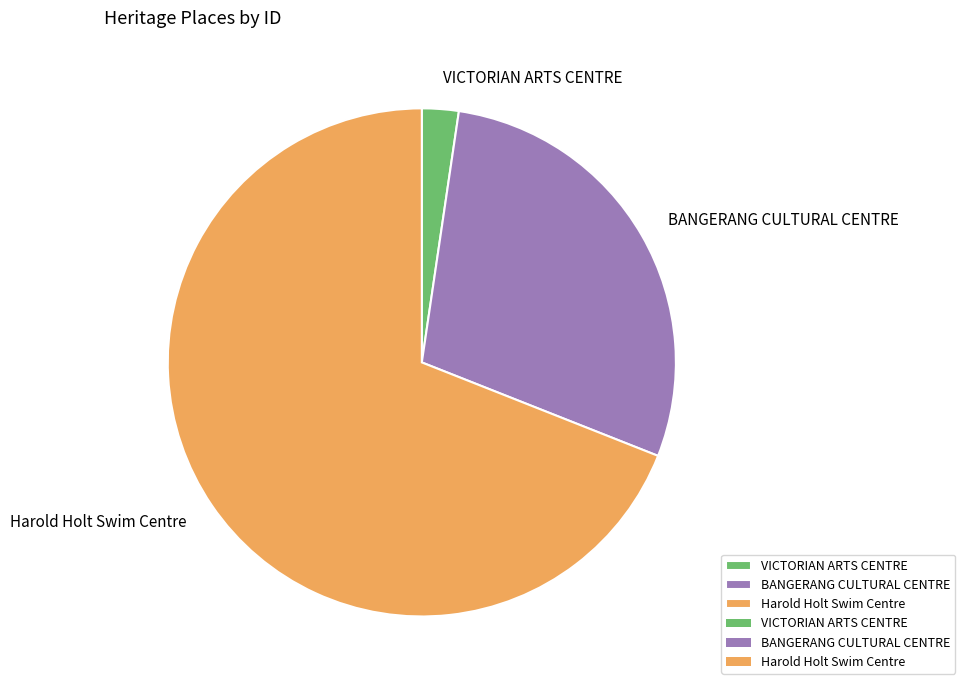

Which slice is the smallest?

VICTORIAN ARTS CENTRE